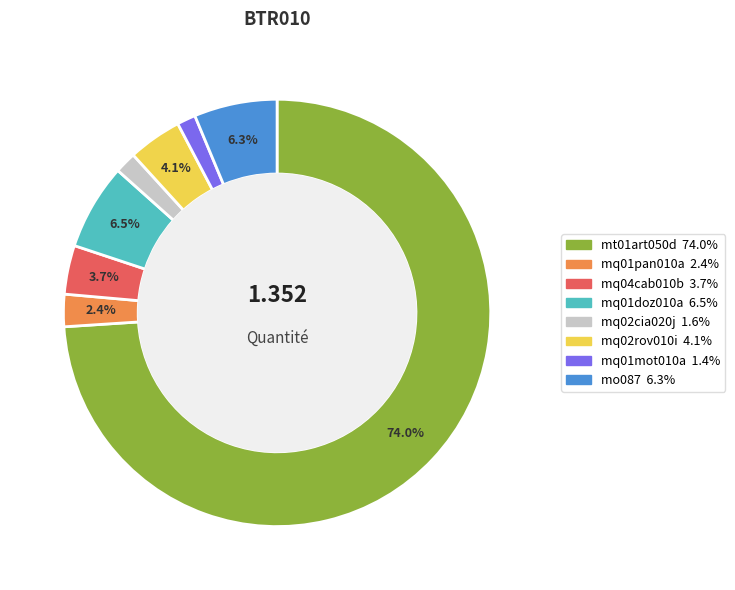

To the nearest percent, what is the difference between the largest and smallest slice percentages?

73%